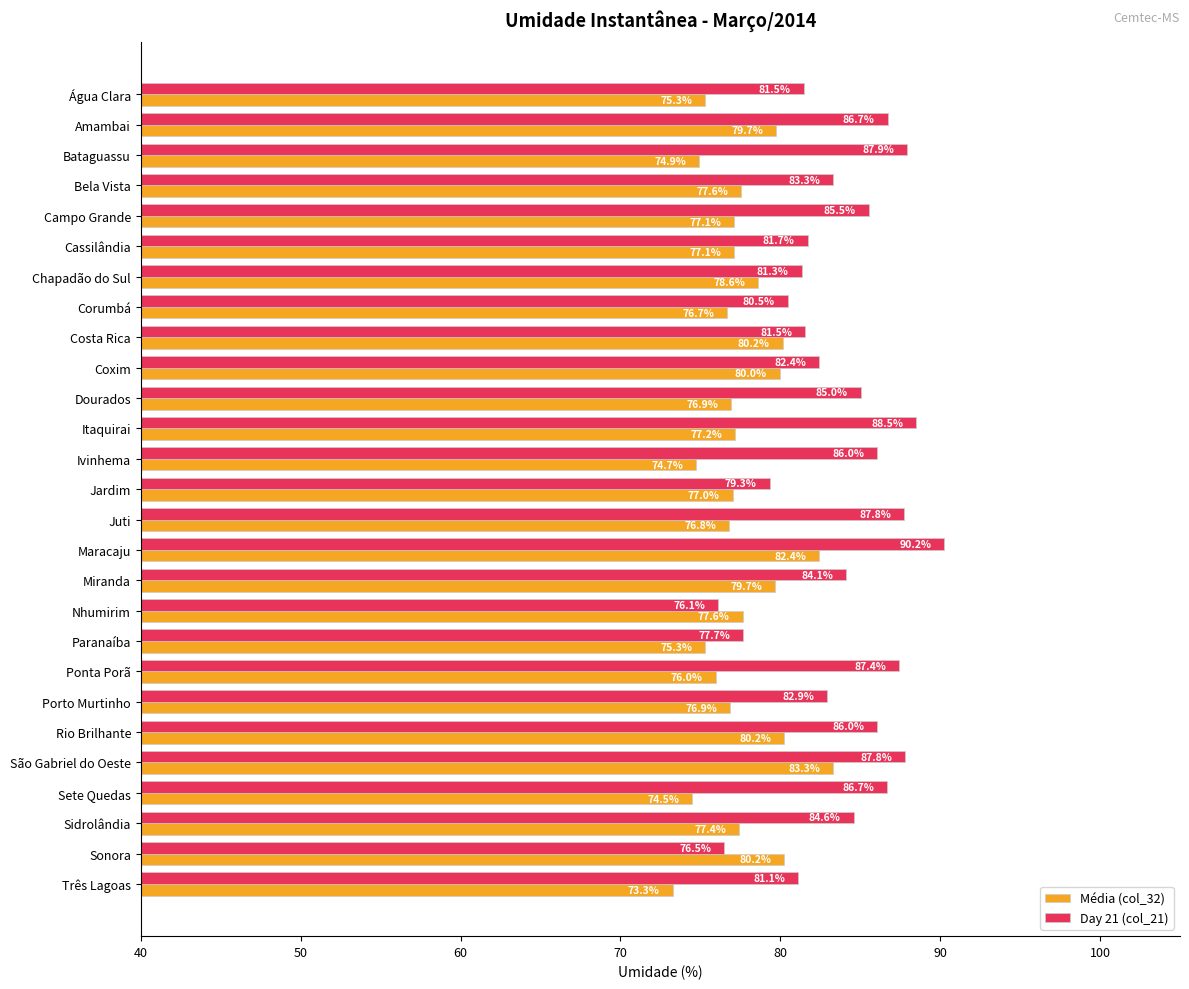

At which label does Day 21 (col_21) reach its peak?

Maracaju